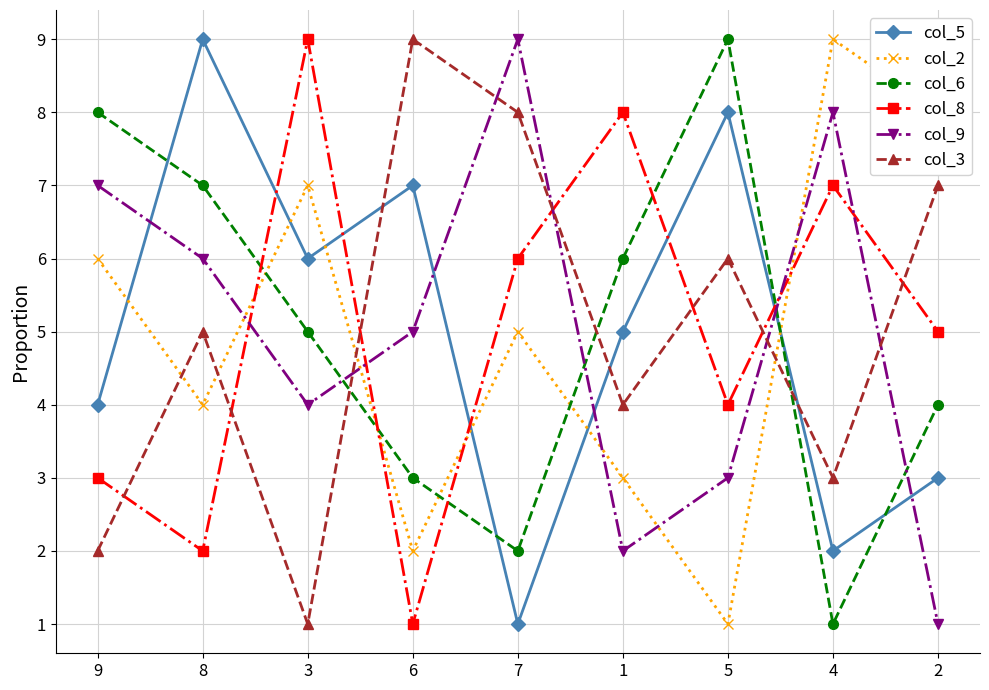

What is the maximum value for col_2?

9